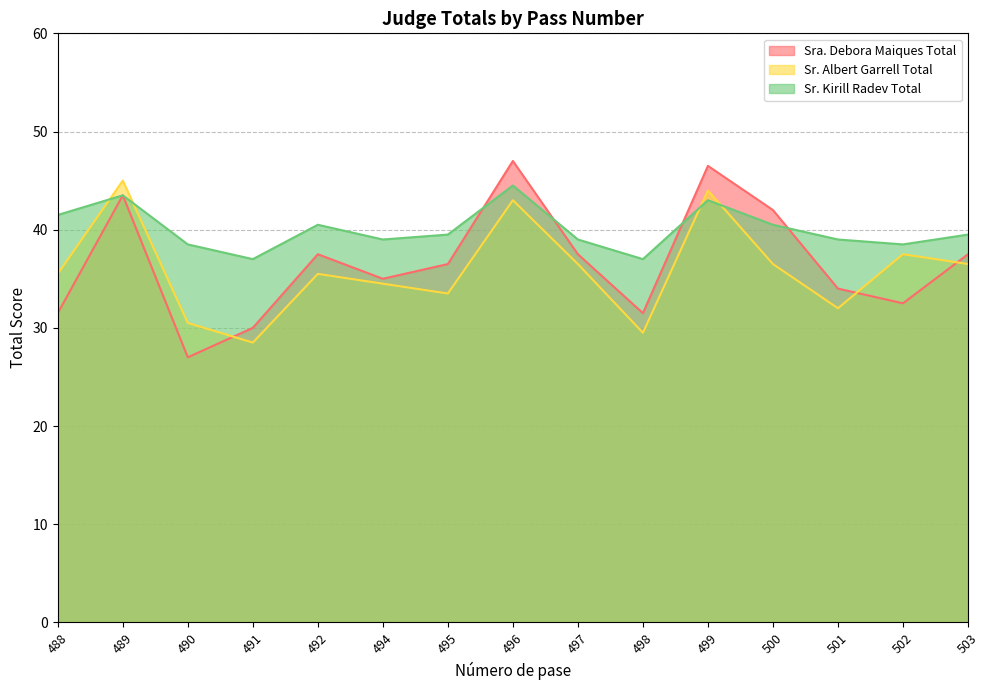

What is the average value of the Sra. Debora Maiques Total series?

36.6